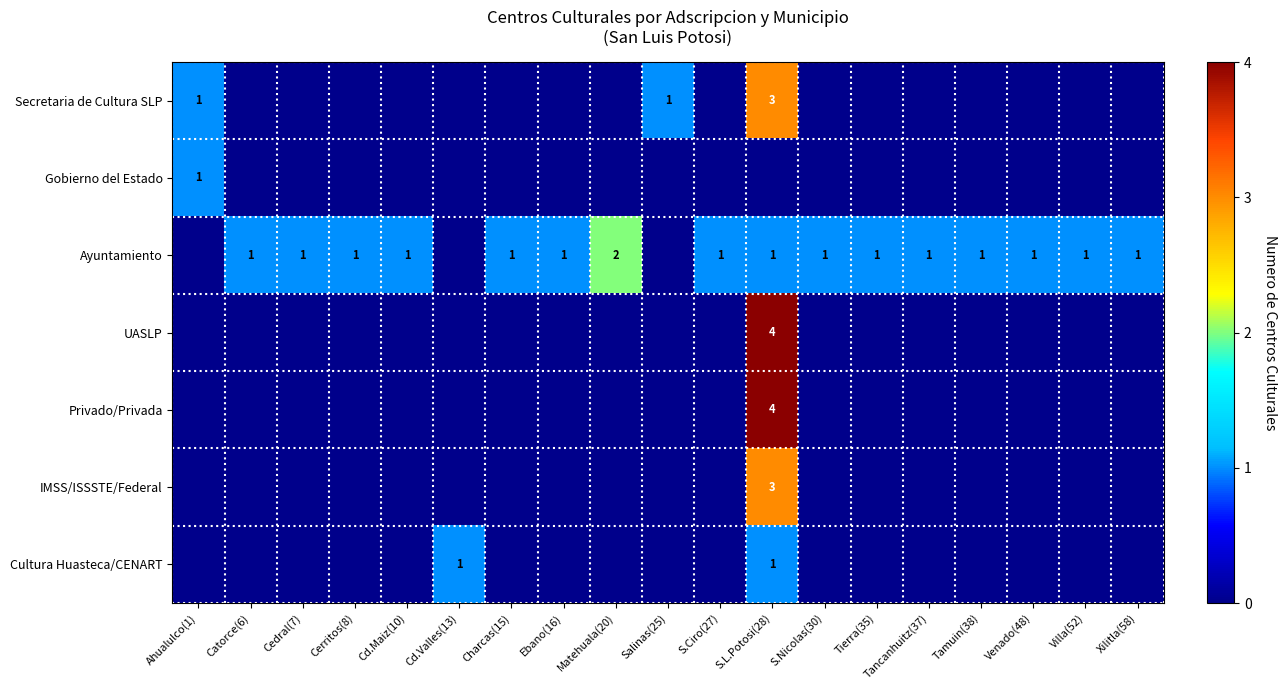

At which label does Gobierno del Estado reach its minimum?

Catorce(6)